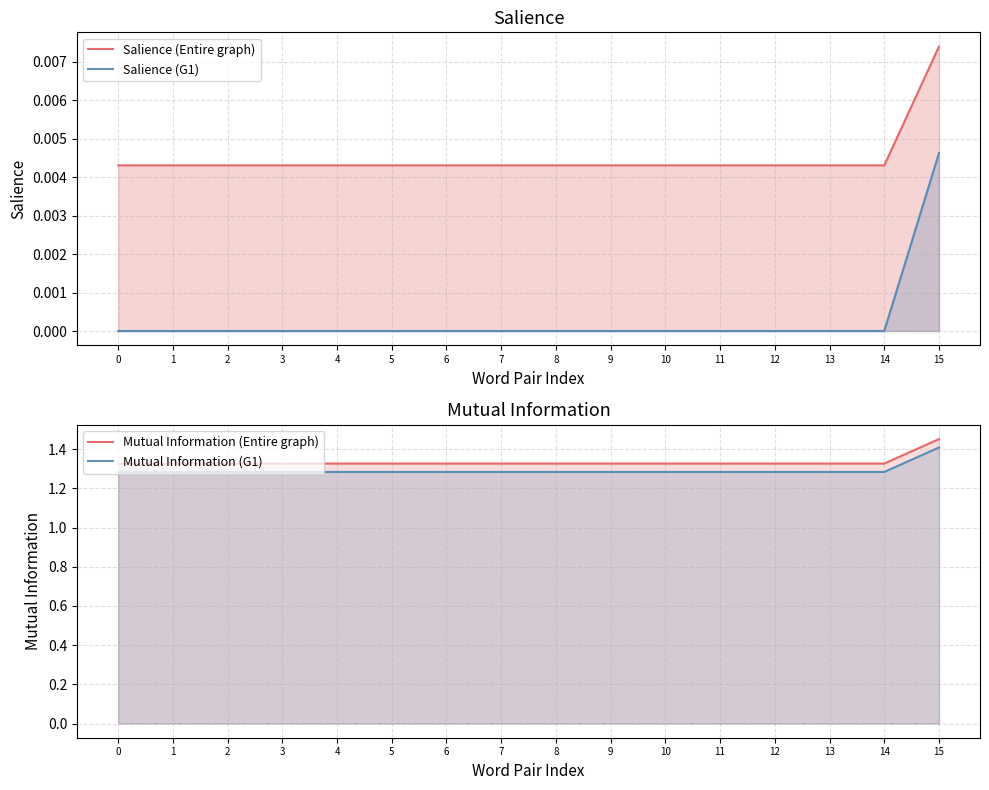

True or false: Mutual Information (Entire graph) and Salience (Entire graph) intersect in this chart.

False